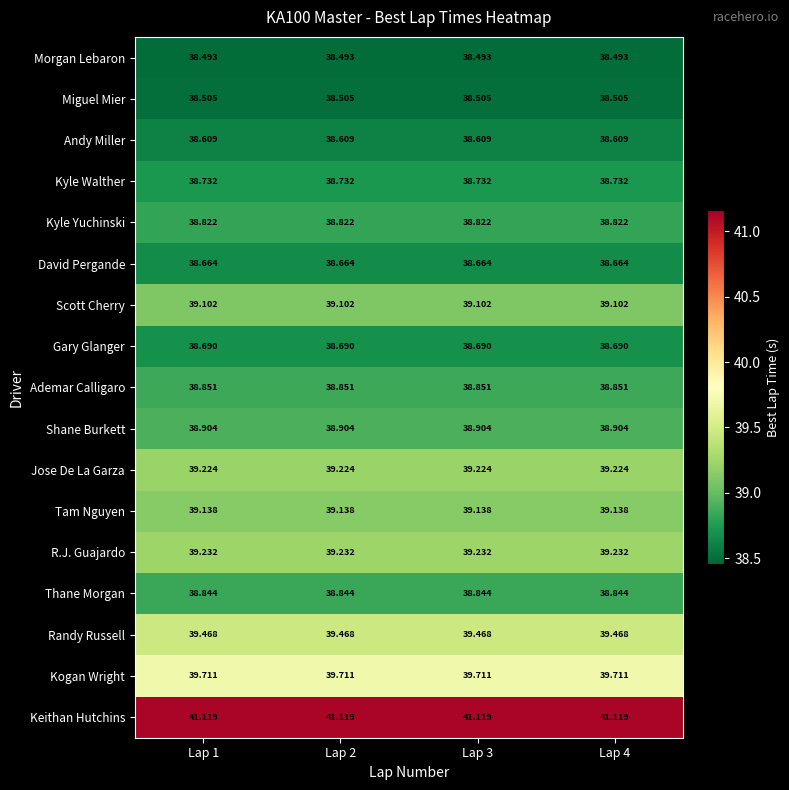

Is the value of Miguel Mier at Lap 2 greater than the value of Randy Russell at Lap 4?

No